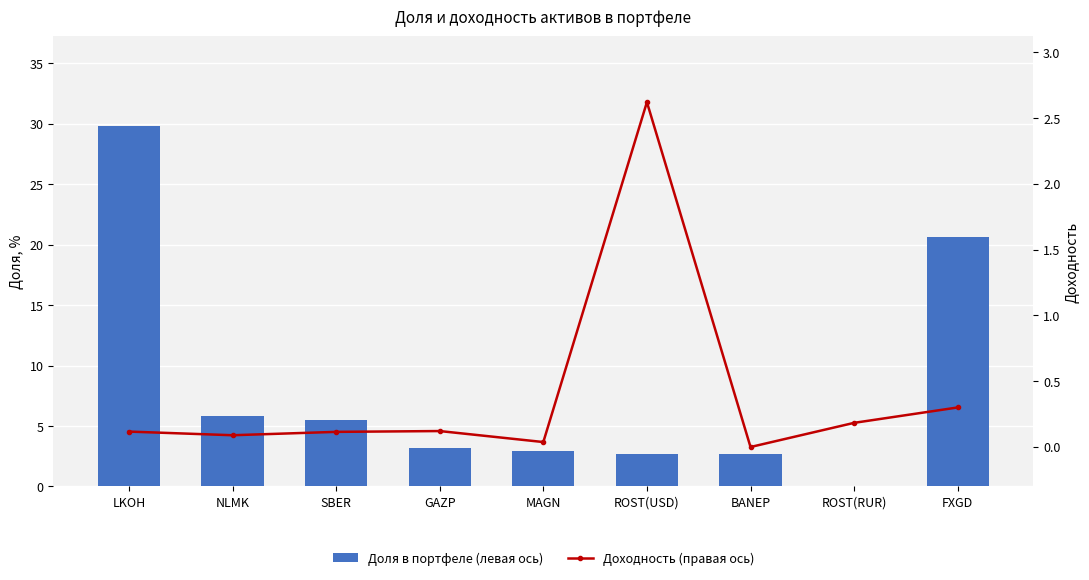

Which has a higher value, GAZP or MAGN?

GAZP